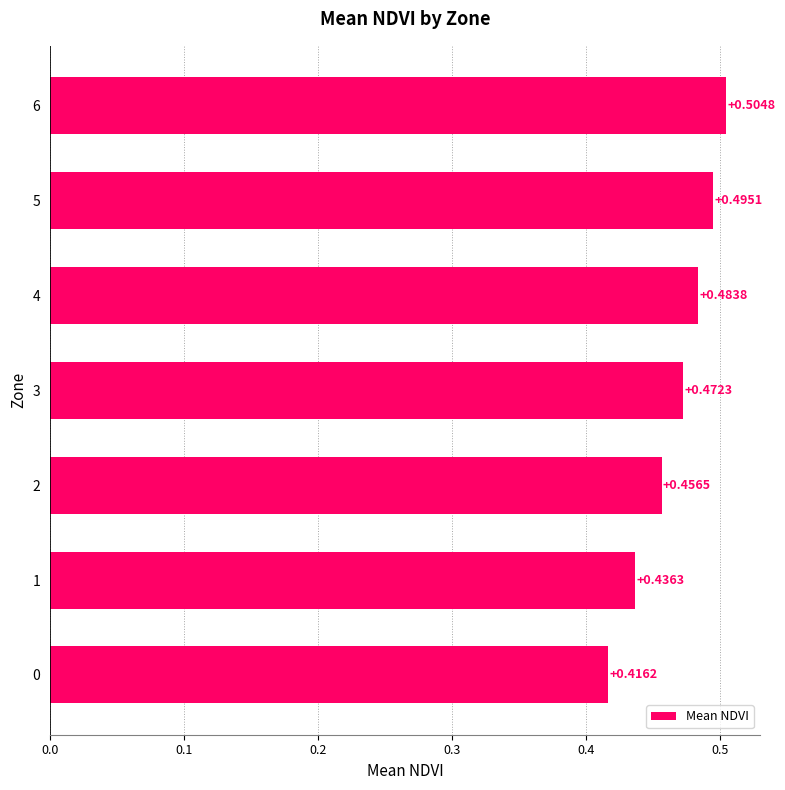

List the labels in order of value, smallest first.

0, 1, 2, 3, 4, 5, 6